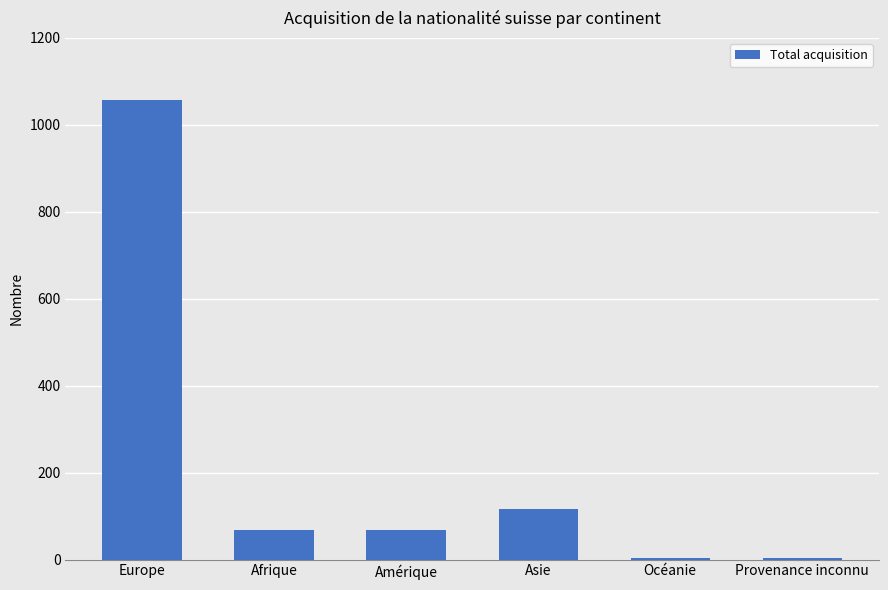

The value at Amérique is 68. True or false?

True